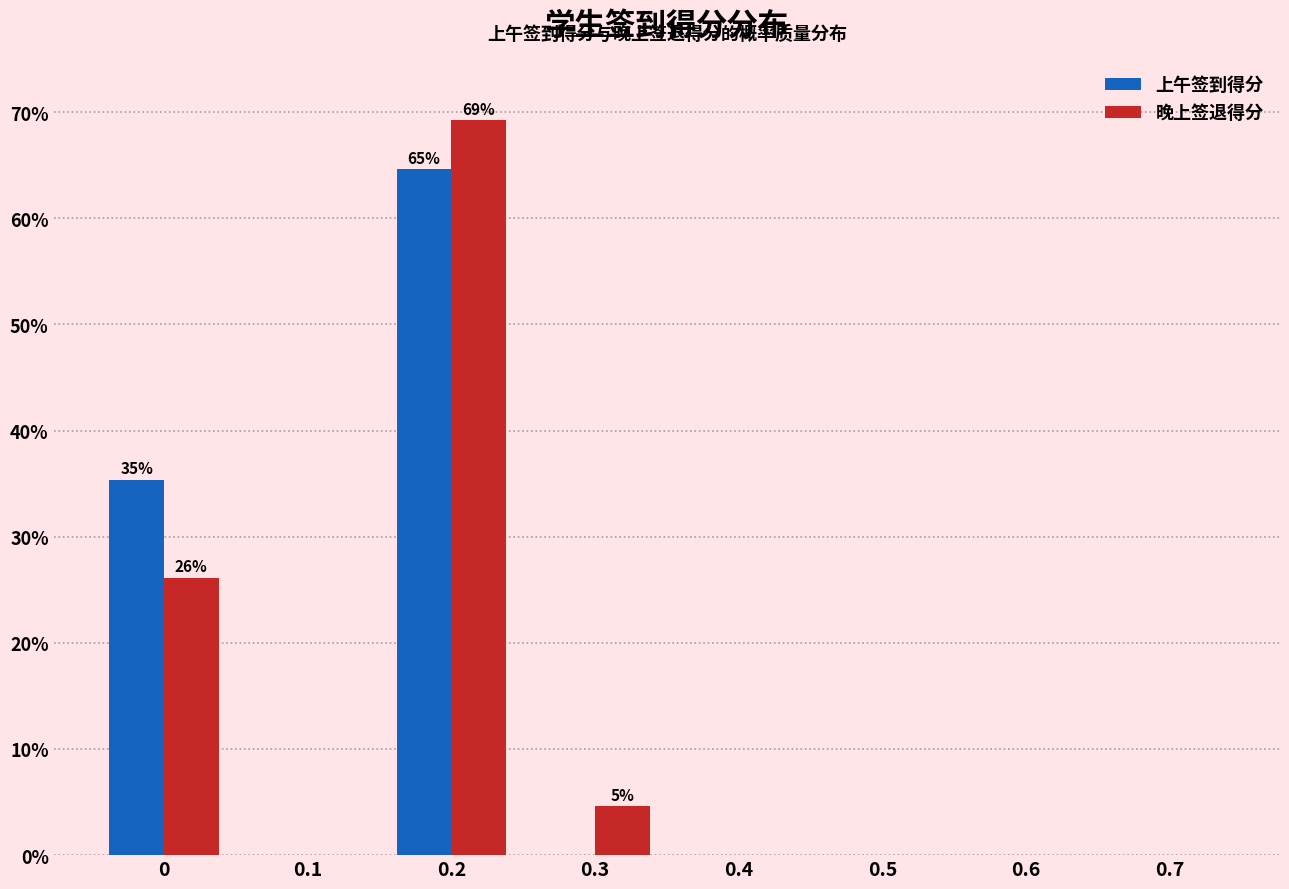

Reading left to right, list all the values displayed in this chart.

上午签到得分: 0=35.4	0.1=0.0	0.2=64.6	0.3=0.0	0.4=0.0	0.5=0.0	0.6=0.0	0.7=0.0
晚上签退得分: 0=26.2	0.1=0.0	0.2=69.2	0.3=4.6	0.4=0.0	0.5=0.0	0.6=0.0	0.7=0.0